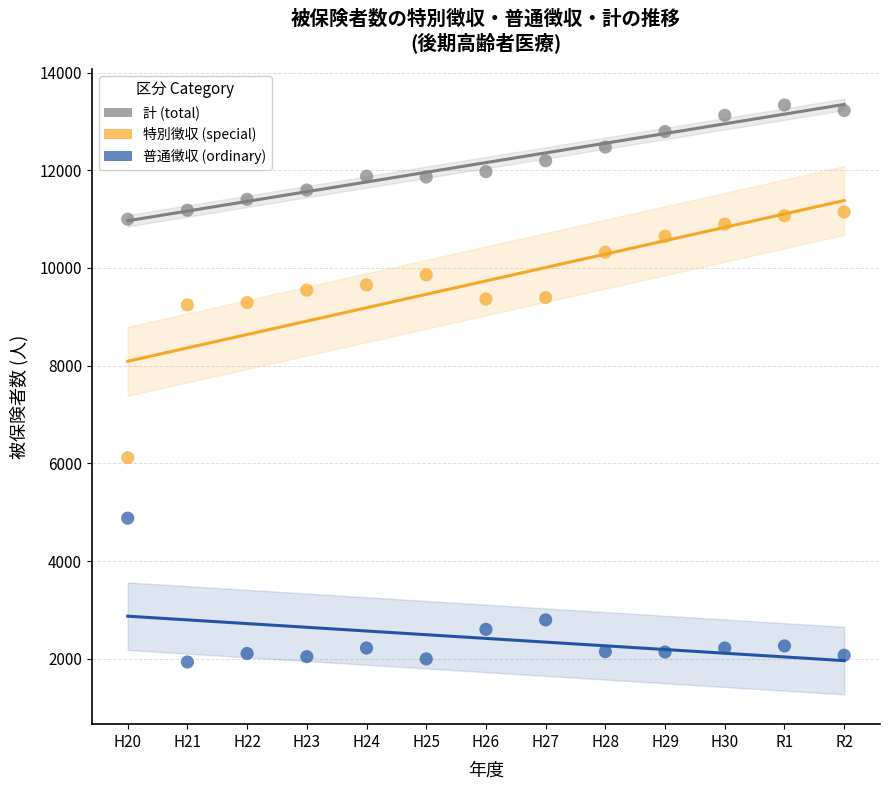

What are all the series names shown in the legend?

計 (total), 特別徴収 (special), 普通徴収 (ordinary)